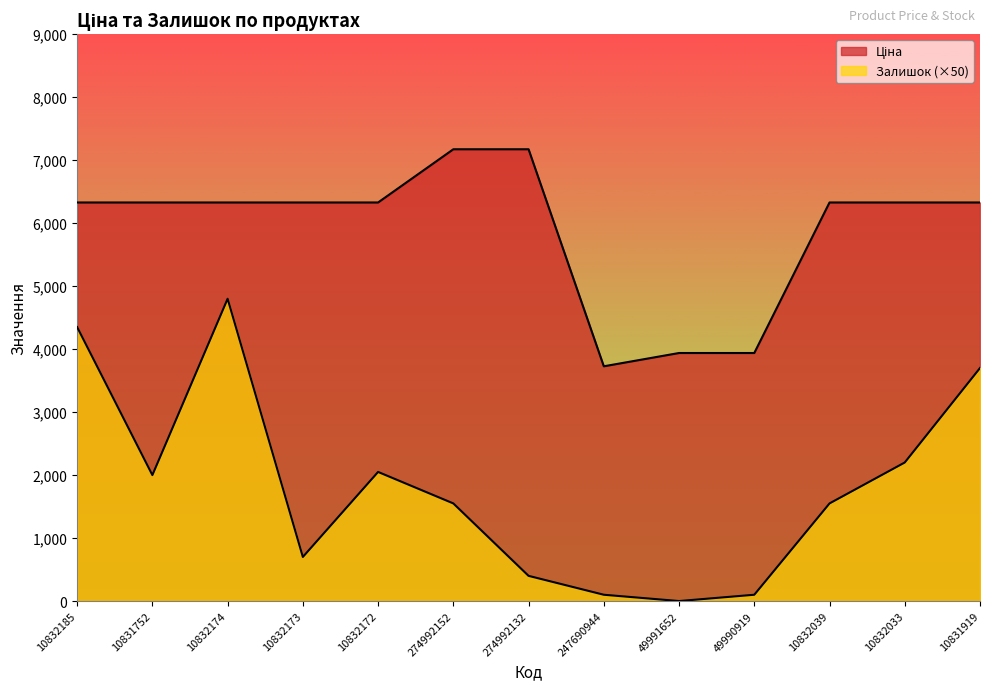

Between 10832185 and 10831752, which series saw the biggest shift?

Залишок